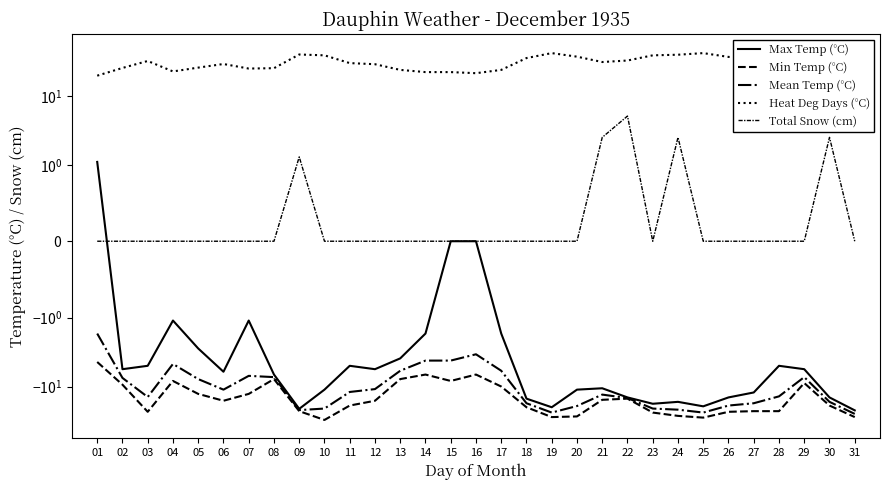

True or false: Heat Deg Days (°C) and Min Temp (°C) cross at least once.

False